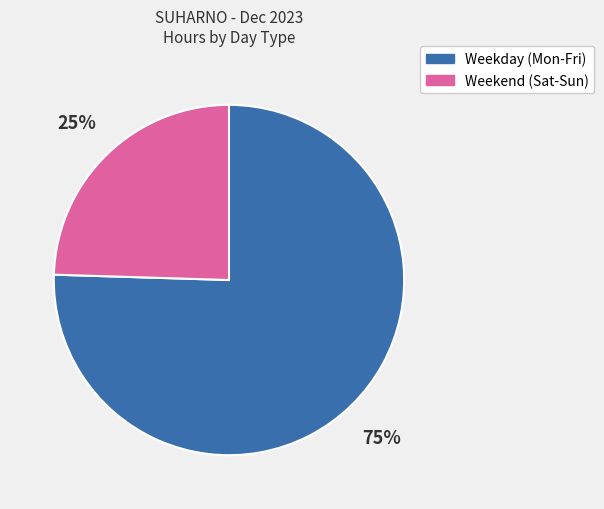

Combined, do Weekday (Mon-Fri) and Weekend (Sat-Sun) account for over 50%?

Yes